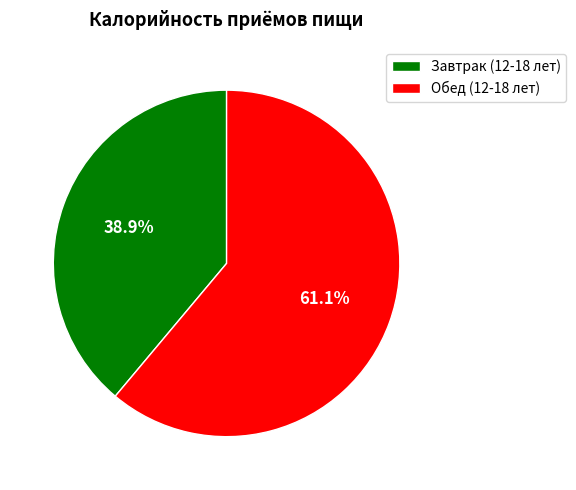

What is the ratio of the value at Обед (12-18 лет) to the value at Завтрак (12-18 лет)?

1.6